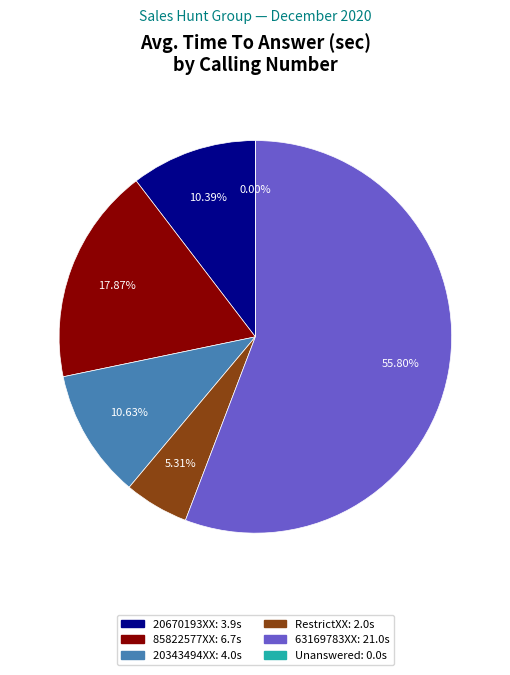

Which category accounts for the majority?

63169783XX